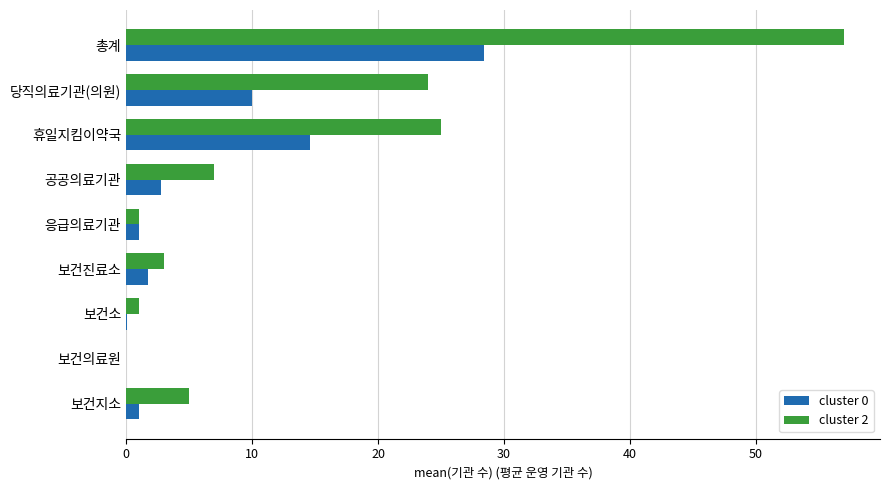

Is the value of cluster 0 at 응급의료기관 greater than the value of cluster 2 at 보건지소?

No